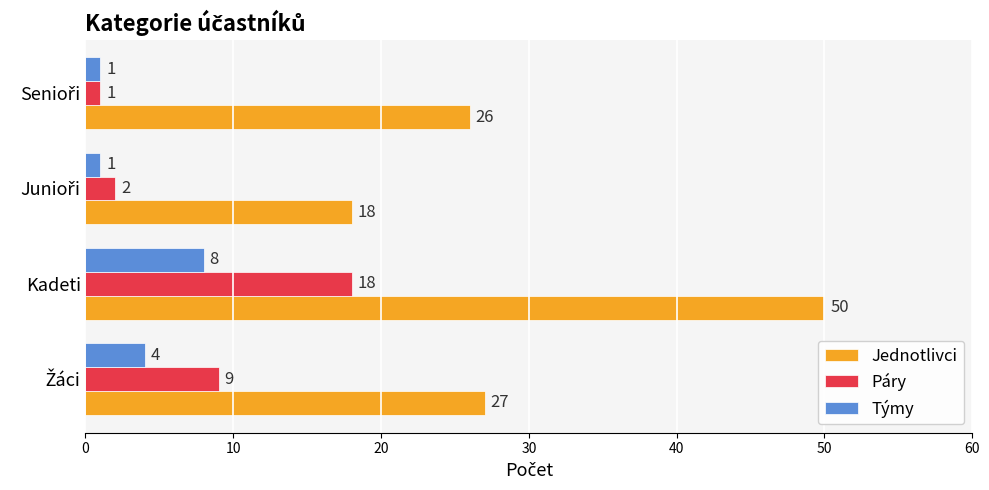

List the series in order of their peak value, highest first.

Jednotlivci, Páry, Týmy